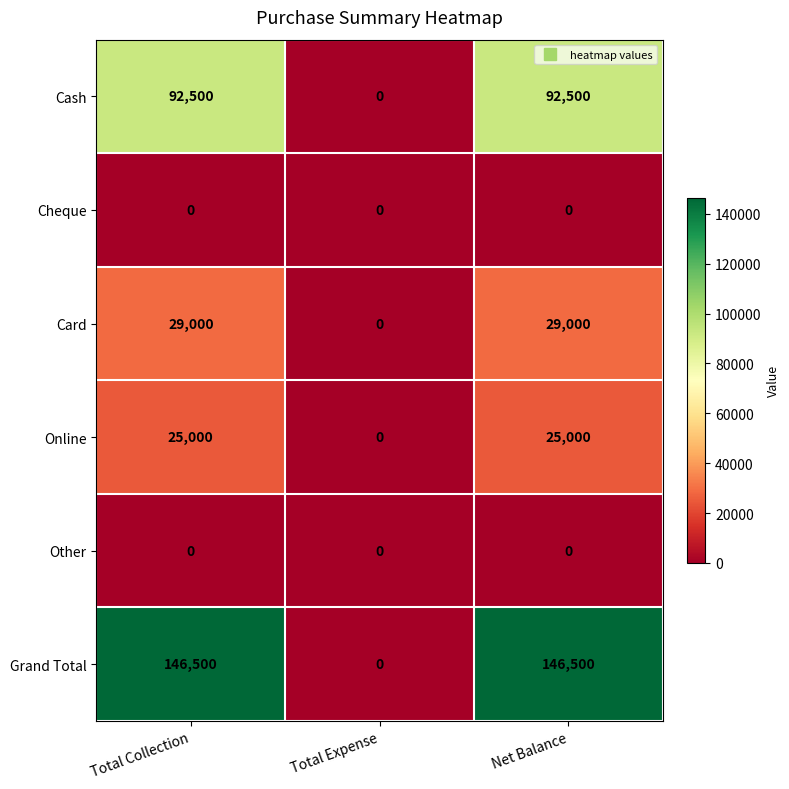

How many Online values are between 0 and 25000?

3